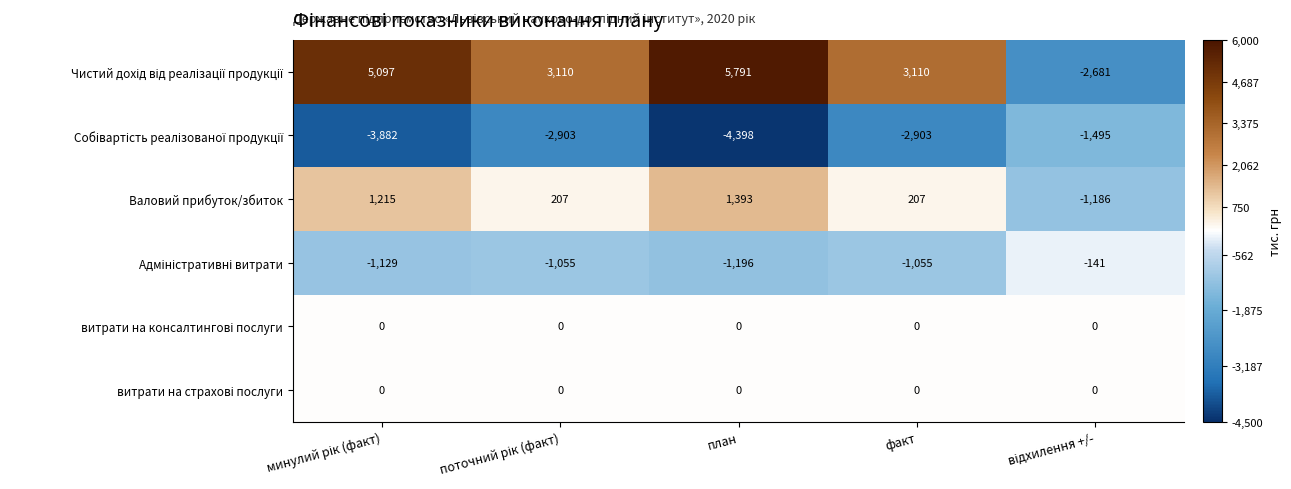

Is it true that Валовий прибуток/збиток equals 207 at факт?

True